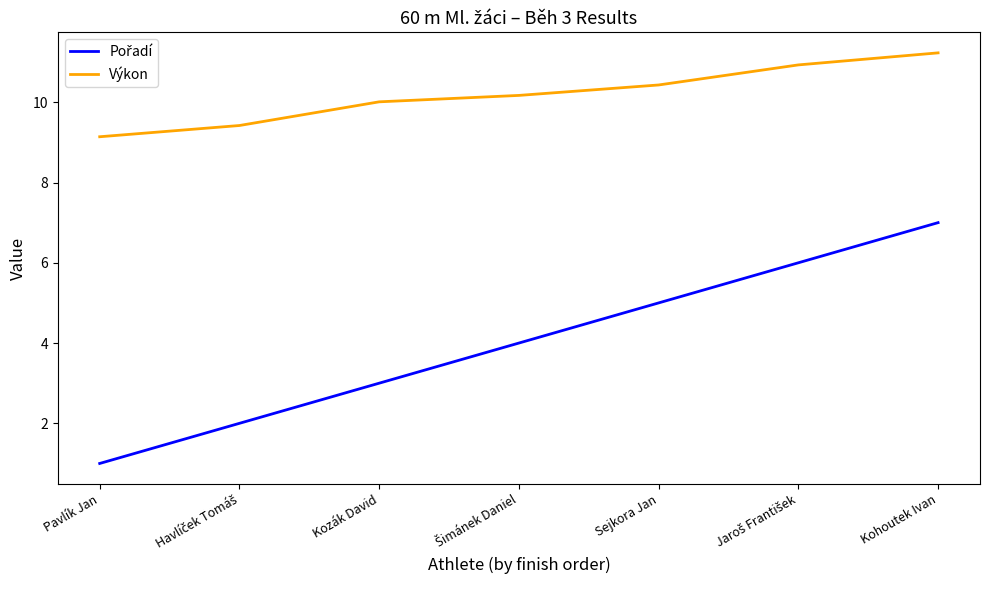

What is the highest value of the Výkon series?

11.2